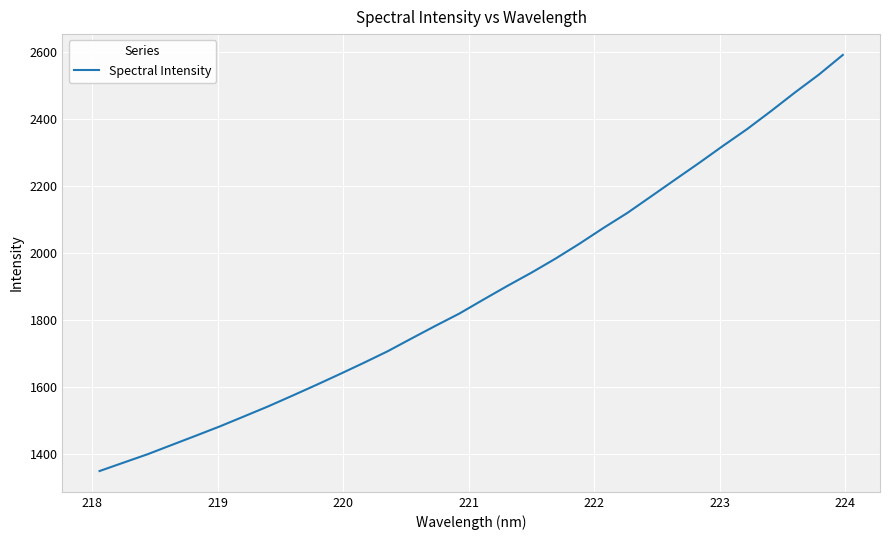

What is the smallest value displayed?

1348.8